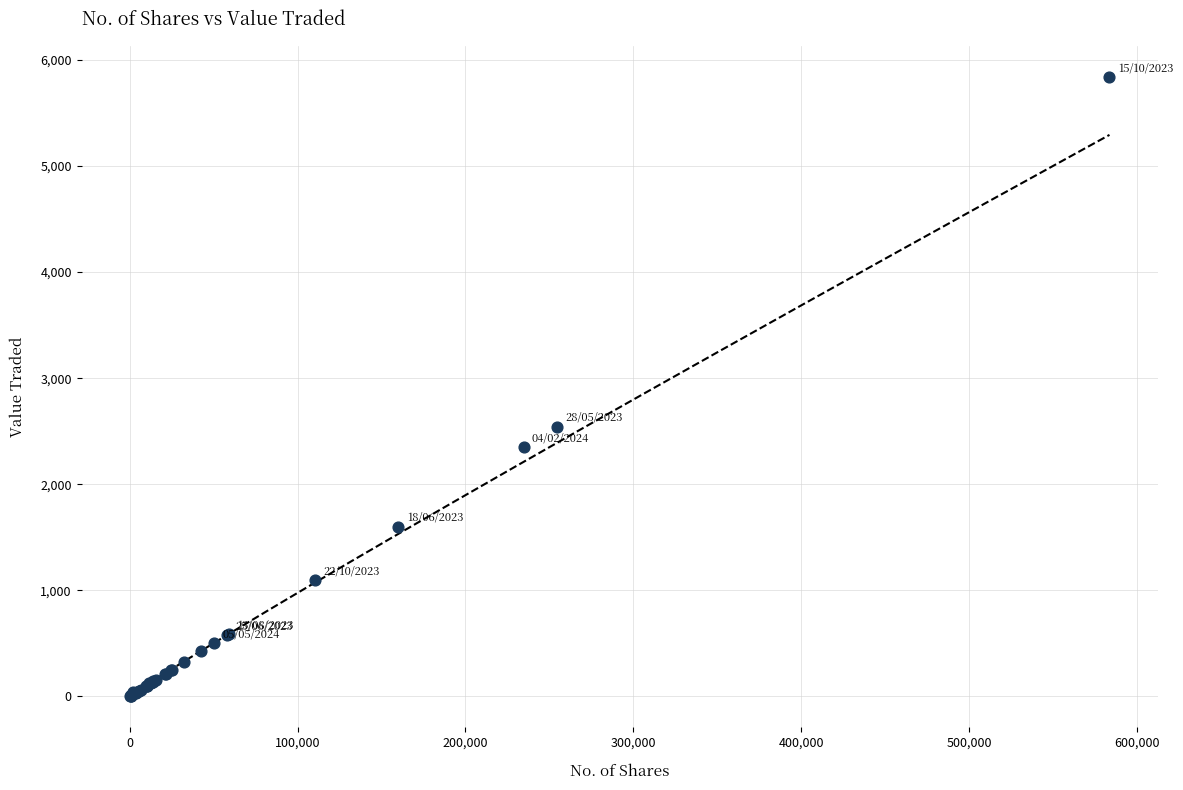

What Y value in the scatter plot is closest to 2922?

2544